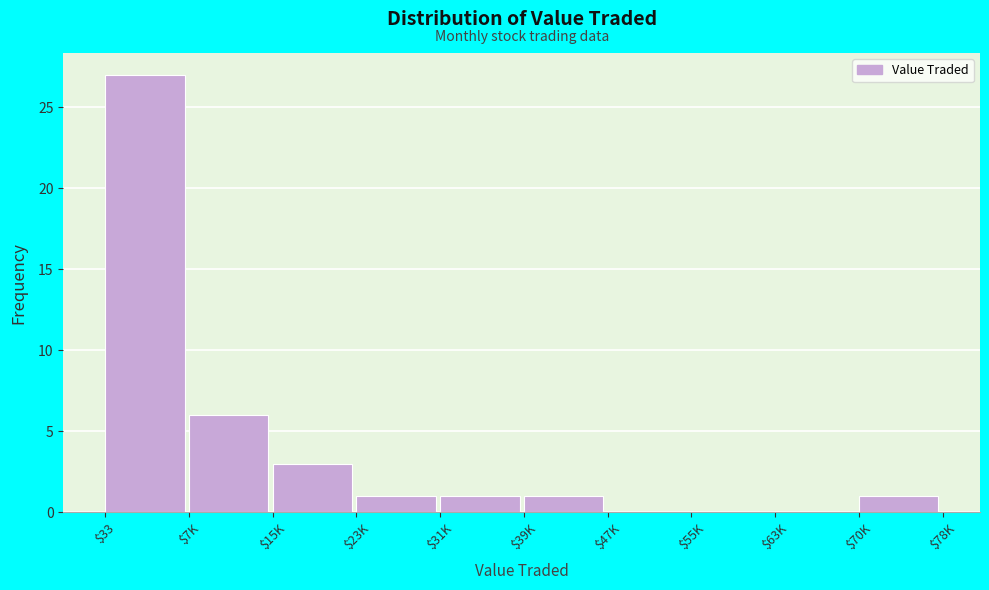

Is it true that the value at $63K is 0?

True